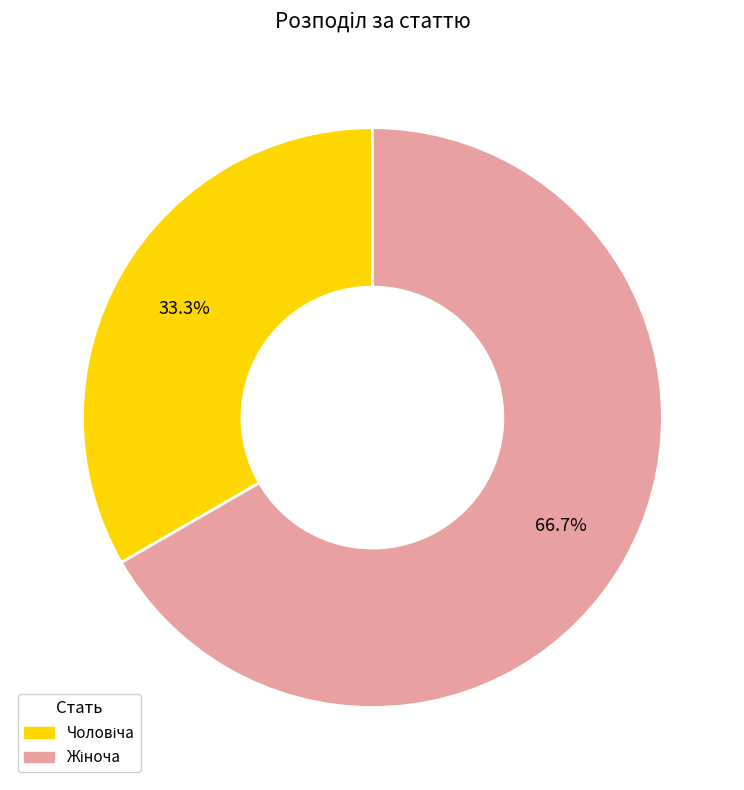

Is there a majority slice in this chart?

Yes